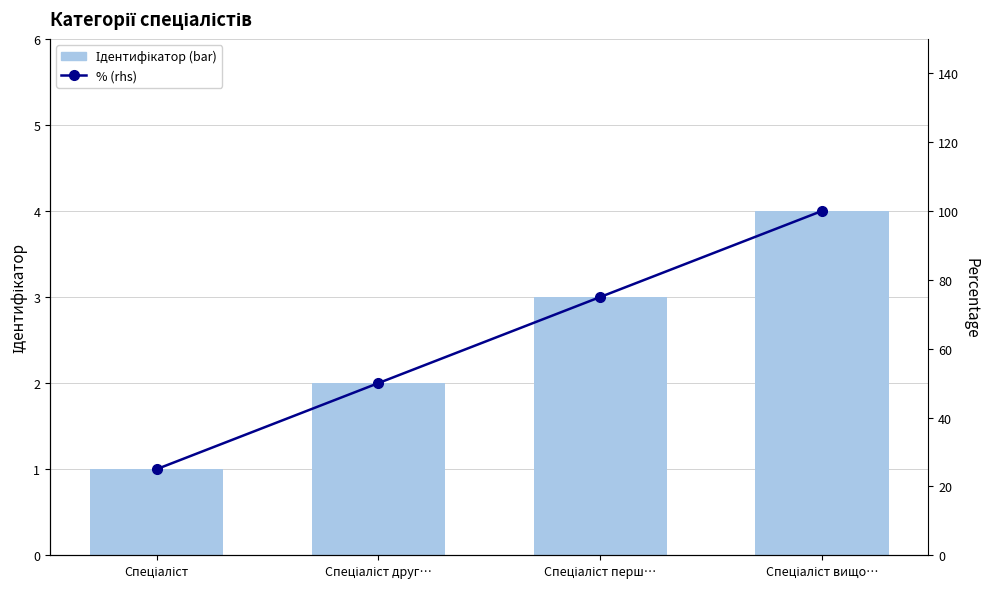

At which label is Ідентифікатор (bar) closest to 2?

Спеціаліст друг…